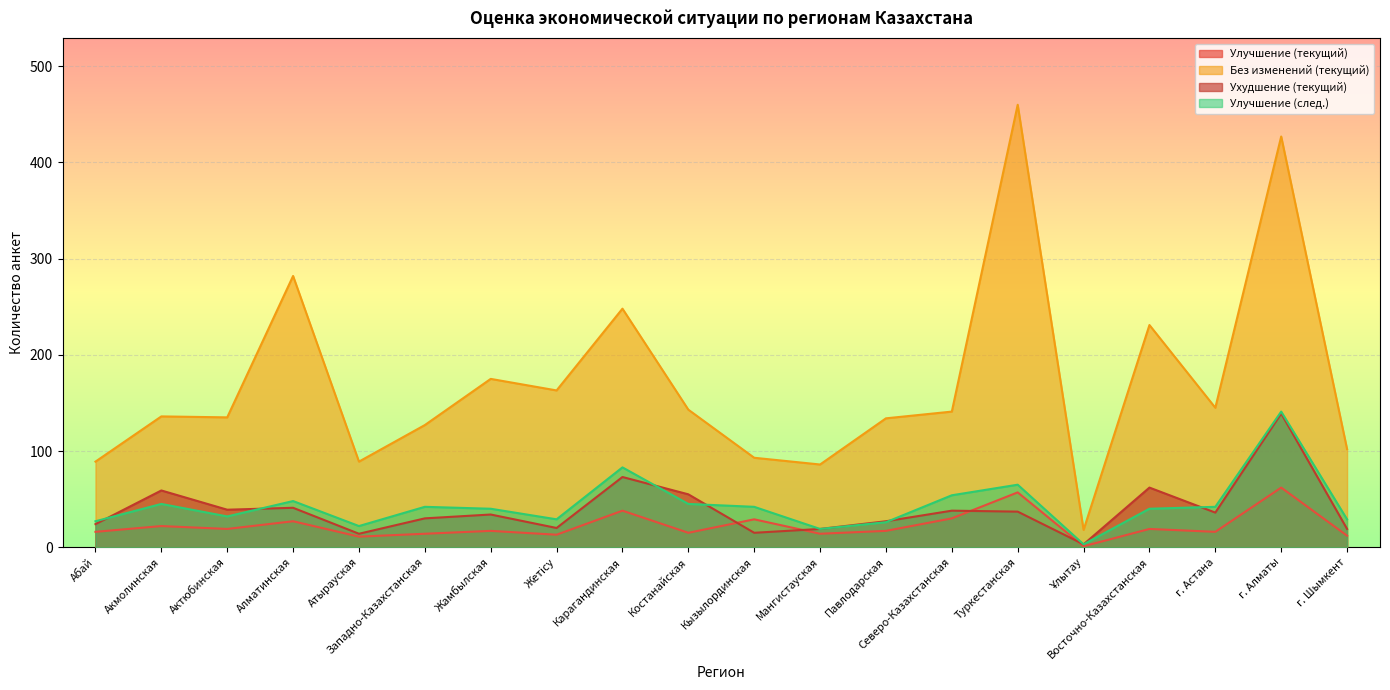

Reading left to right, extract all data points from this chart.

Улучшение (текущий): Абай=16	Акмолинская=22	Актюбинская=19	Алматинская=27	Атырауская=11	Западно-Казахстанская=14	Жамбылская=17	Жетісу=13	Карагандинская=38	Костанайская=15	Кызылординская=29	Мангистауская=14	Павлодарская=17	Северо-Казахстанская=30	Туркестанская=57	Ұлытау=1	Восточно-Казахстанская=19	г. Астана=16	г. Алматы=62	г. Шымкент=12
Без изменений (текущий): Абай=89	Акмолинская=136	Актюбинская=135	Алматинская=282	Атырауская=89	Западно-Казахстанская=127	Жамбылская=175	Жетісу=163	Карагандинская=248	Костанайская=143	Кызылординская=93	Мангистауская=86	Павлодарская=134	Северо-Казахстанская=141	Туркестанская=460	Ұлытау=18	Восточно-Казахстанская=231	г. Астана=145	г. Алматы=427	г. Шымкент=102
Ухудшение (текущий): Абай=24	Акмолинская=59	Актюбинская=39	Алматинская=41	Атырауская=14	Западно-Казахстанская=30	Жамбылская=34	Жетісу=20	Карагандинская=73	Костанайская=55	Кызылординская=15	Мангистауская=19	Павлодарская=27	Северо-Казахстанская=38	Туркестанская=37	Ұлытау=3	Восточно-Казахстанская=62	г. Астана=36	г. Алматы=139	г. Шымкент=19
Улучшение (след.): Абай=27	Акмолинская=45	Актюбинская=32	Алматинская=48	Атырауская=22	Западно-Казахстанская=42	Жамбылская=40	Жетісу=29	Карагандинская=83	Костанайская=45	Кызылординская=42	Мангистауская=19	Павлодарская=26	Северо-Казахстанская=54	Туркестанская=65	Ұлытау=3	Восточно-Казахстанская=40	г. Астана=42	г. Алматы=141	г. Шымкент=29